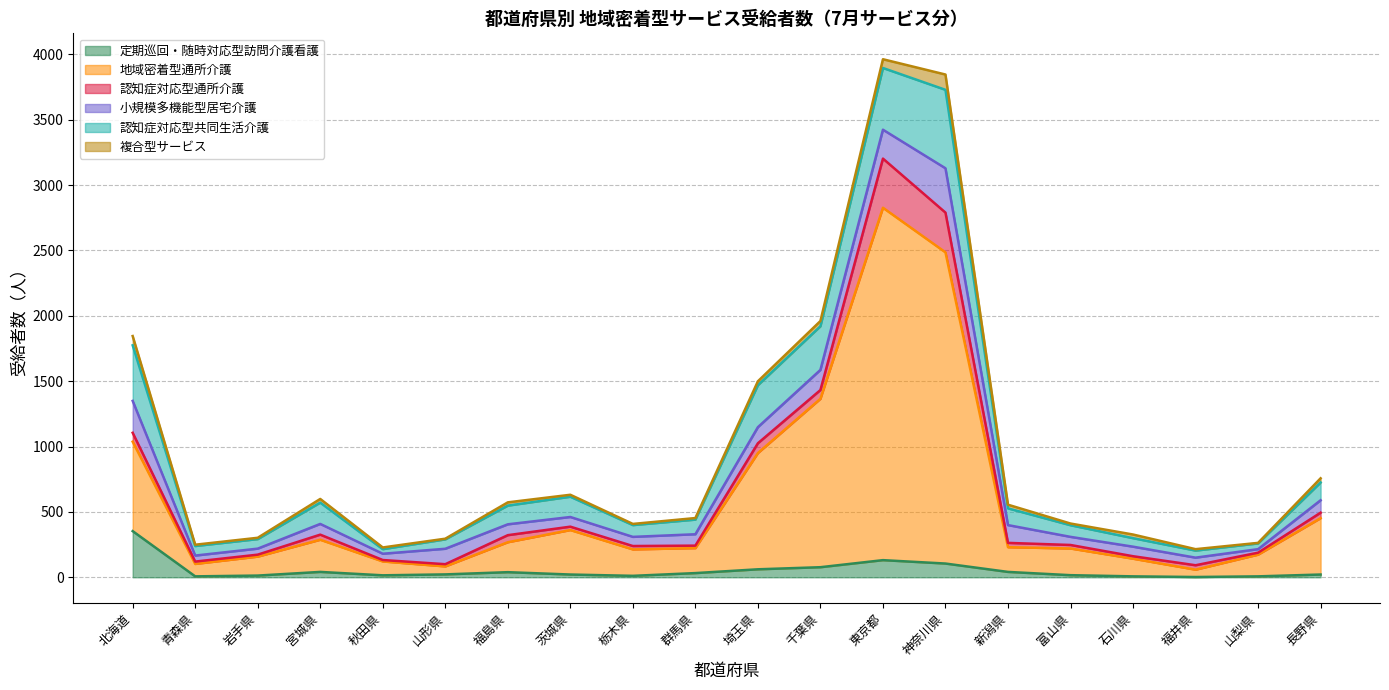

What is the maximum value shown in the chart?

2695